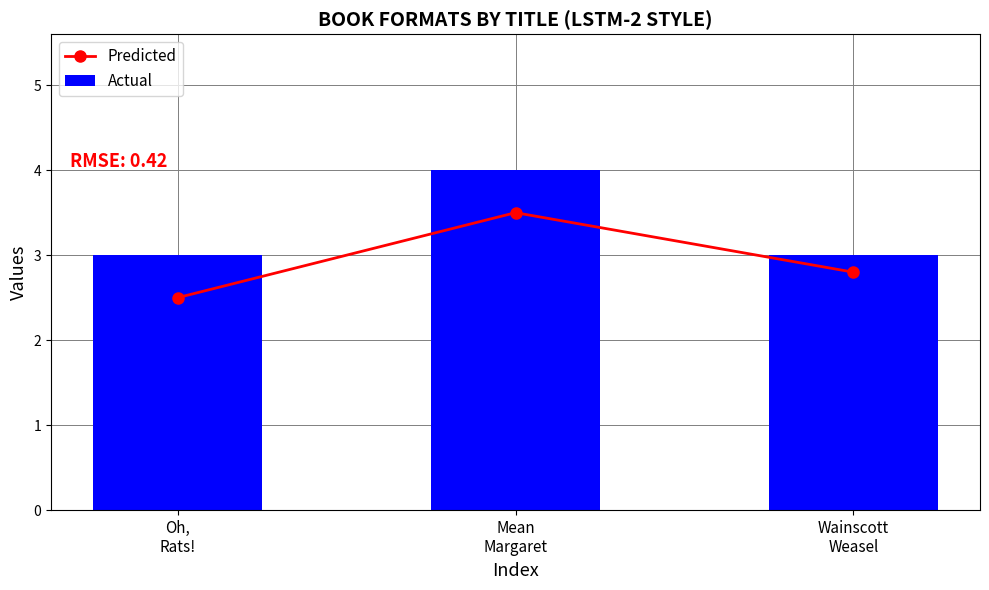

Where is Actual nearest to the value 3?

Oh,
Rats!